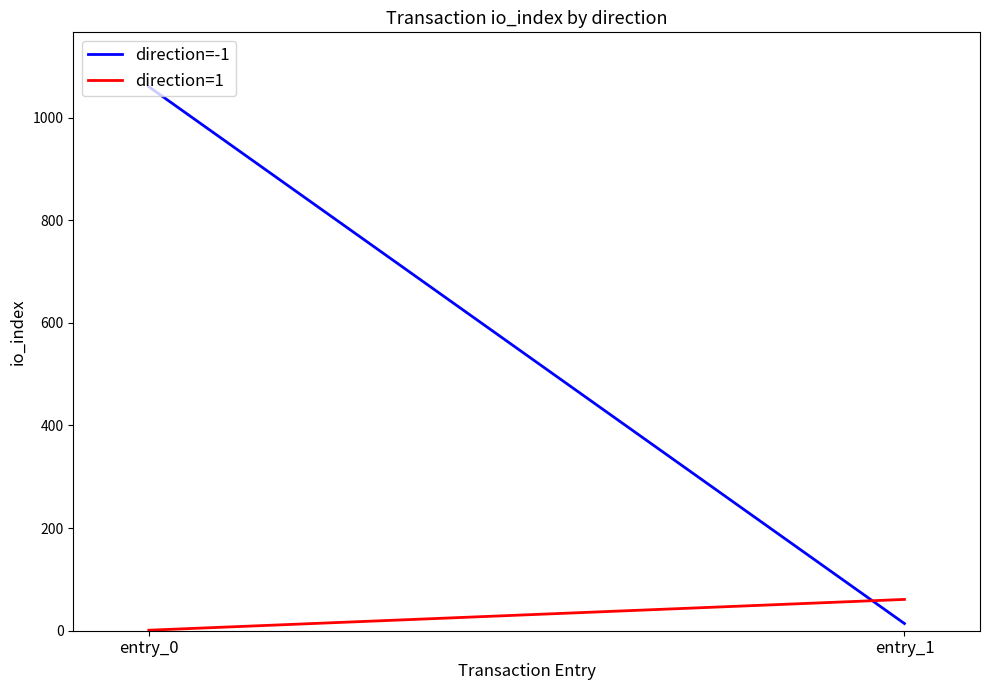

How many lines are shown in the chart?

2